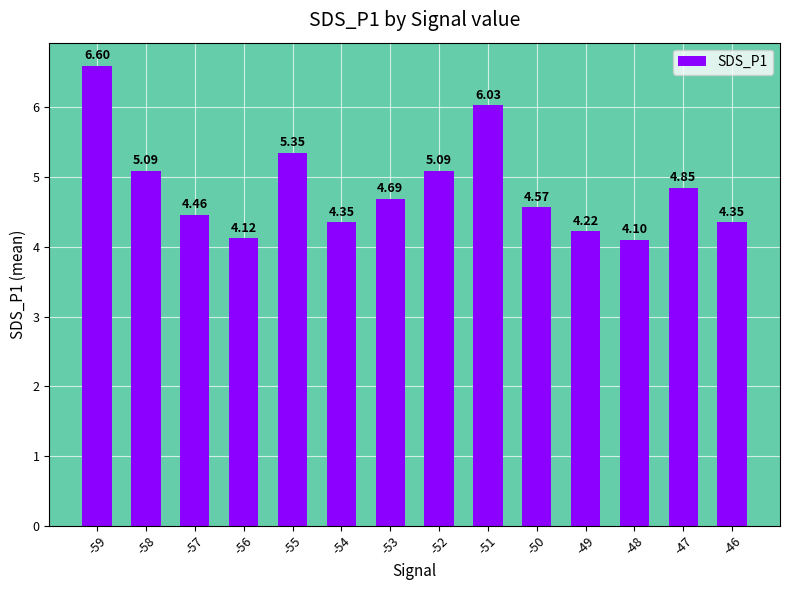

Which has a higher value, -58 or -53?

-58